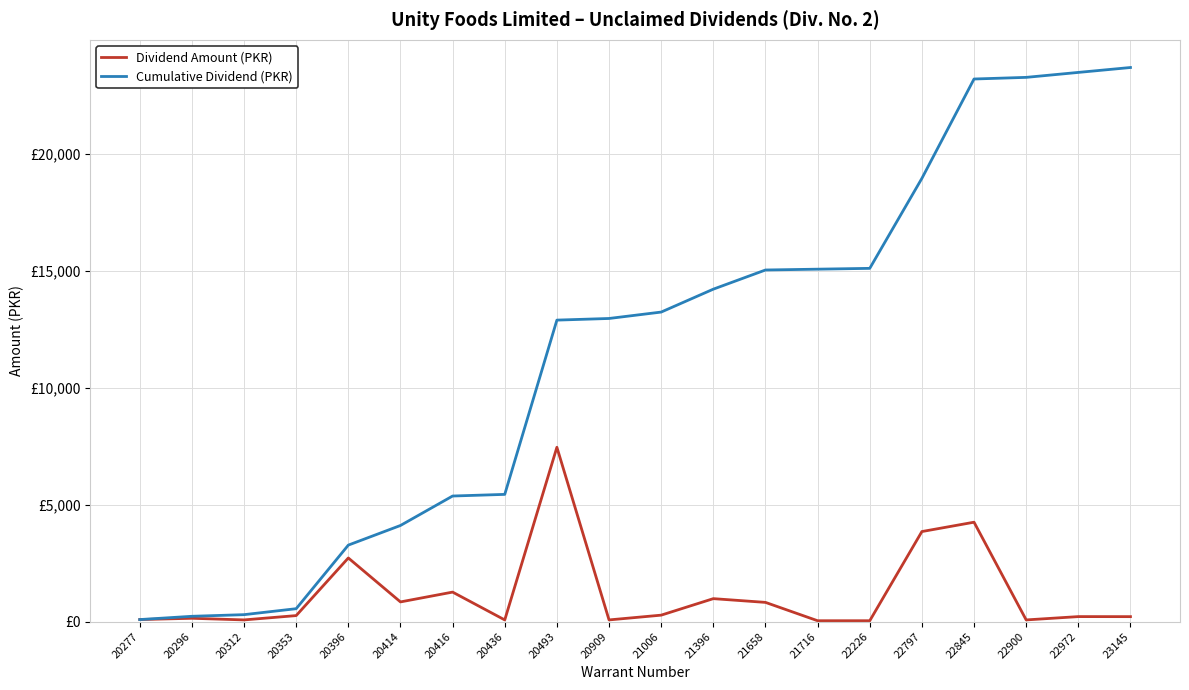

What is the value of the Dividend Amount (PKR) point at the 13th from the left?

820